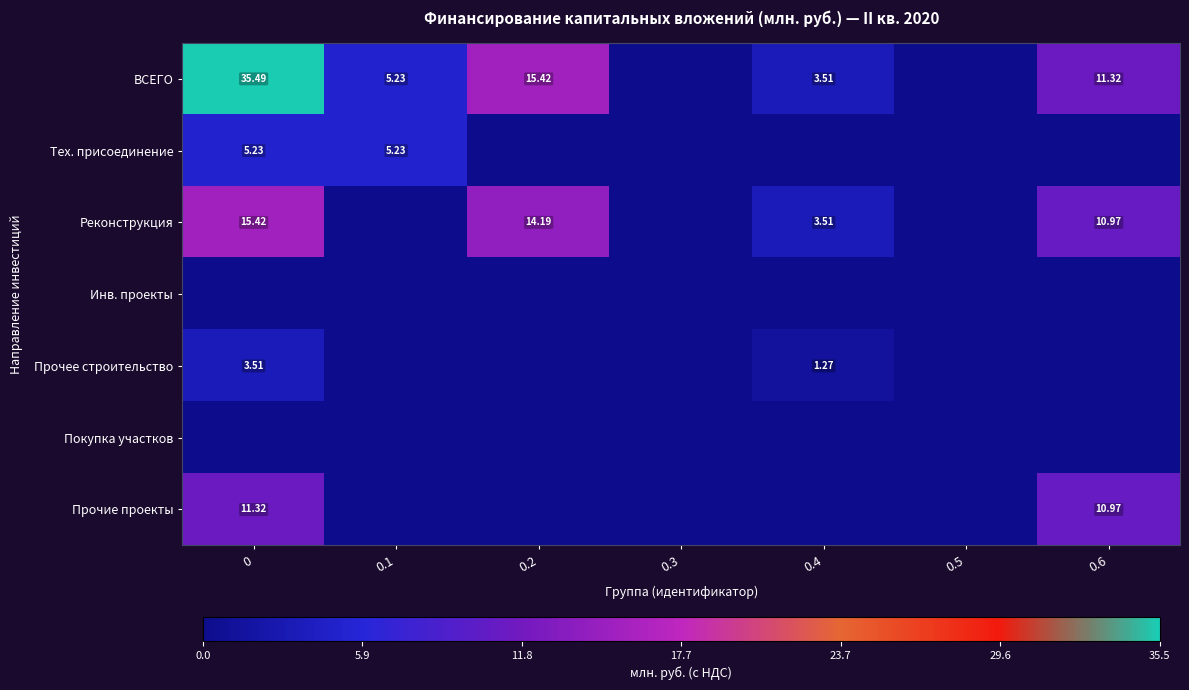

Is the value of Реконструкция at 0.4 greater than the value of ВСЕГО at 0.4?

No